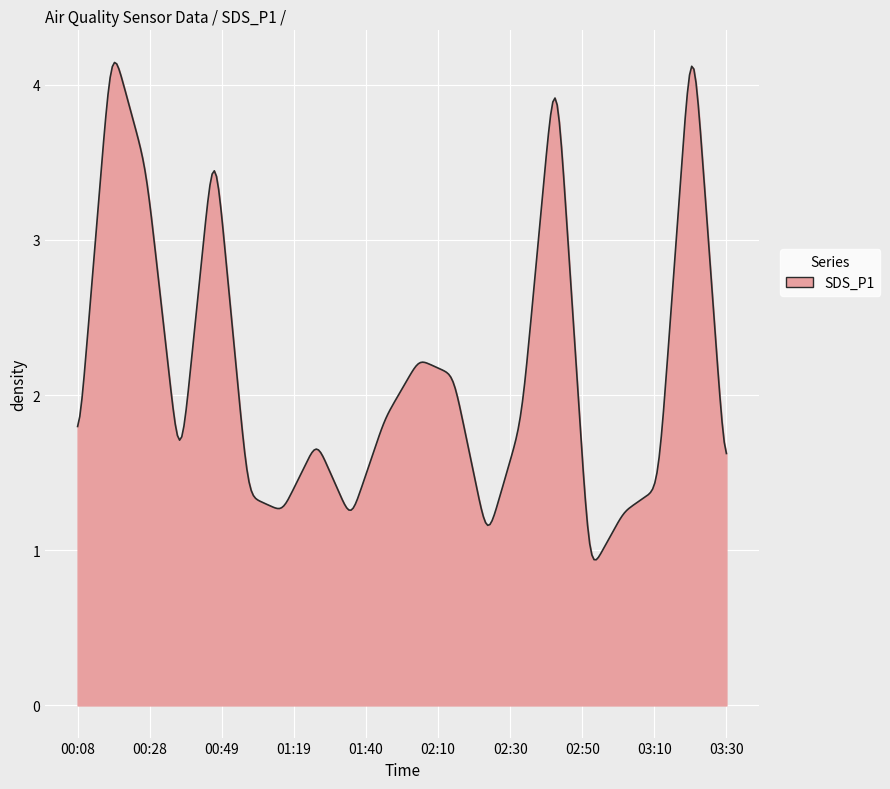

What is the greatest value displayed?

4.1